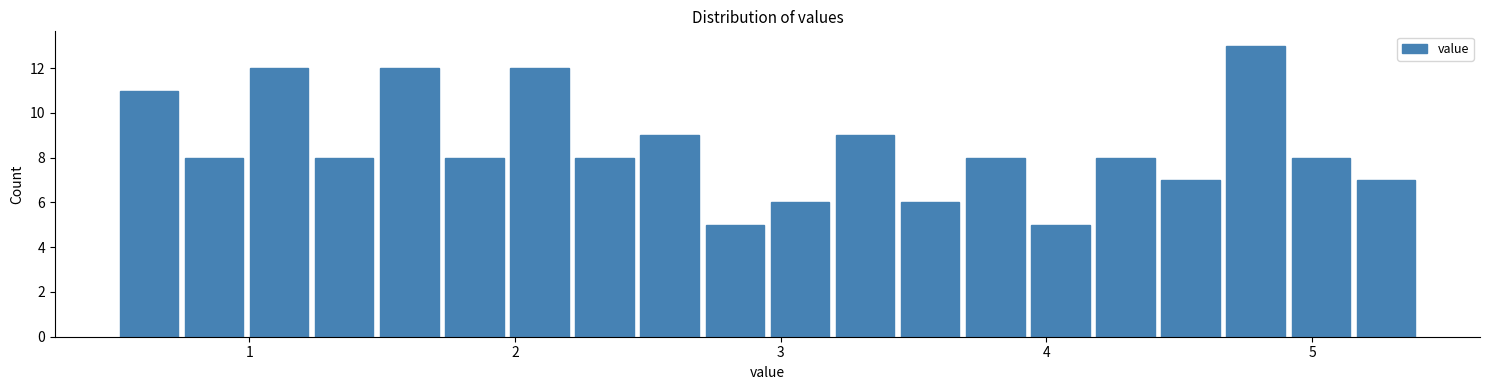

Read against the x-axis, roughly where is the centre of the tallest bar?

4.8